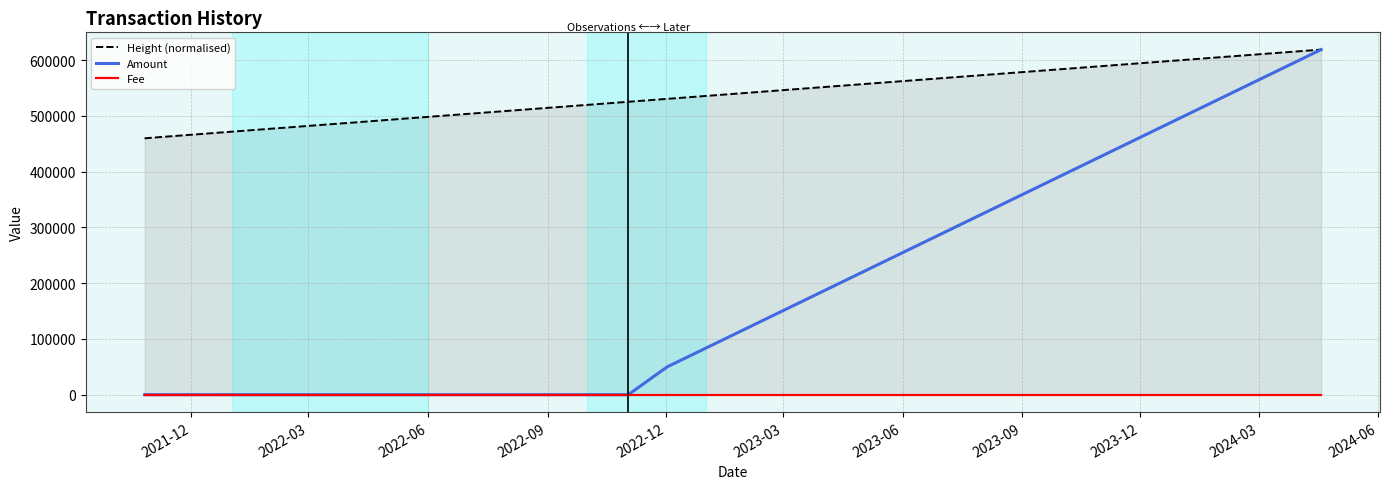

What are all the series names shown in the legend?

Height (normalised), Amount, Fee